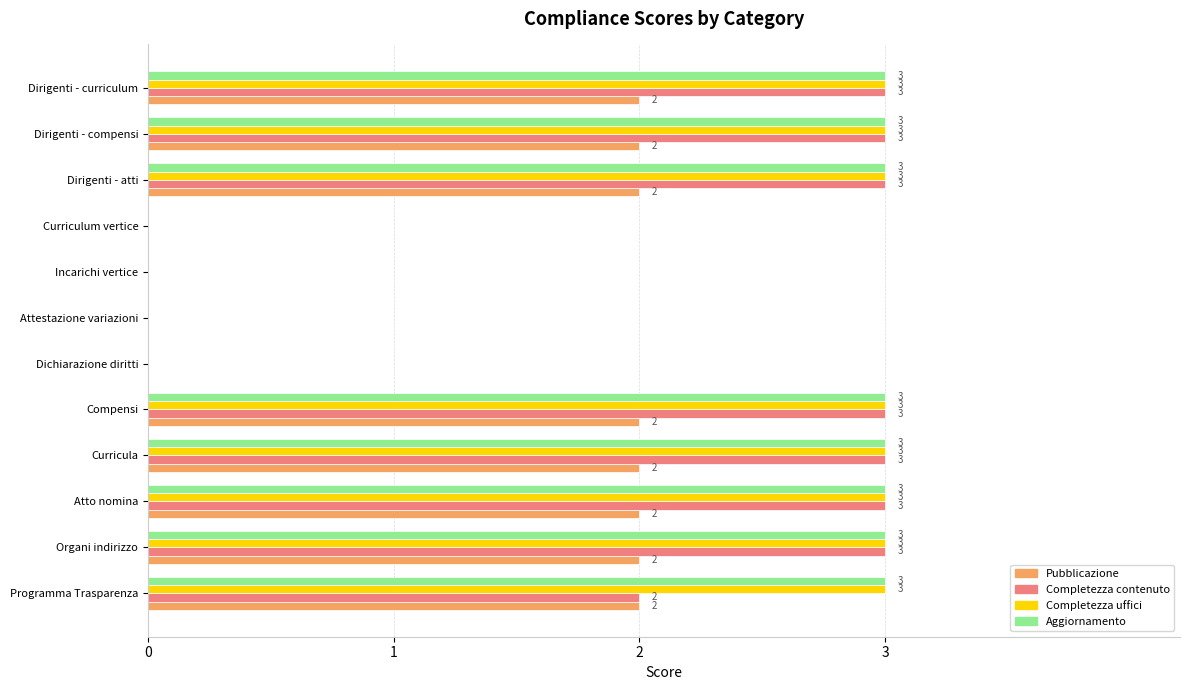

How many Pubblicazione values are between 0 and 2?

12